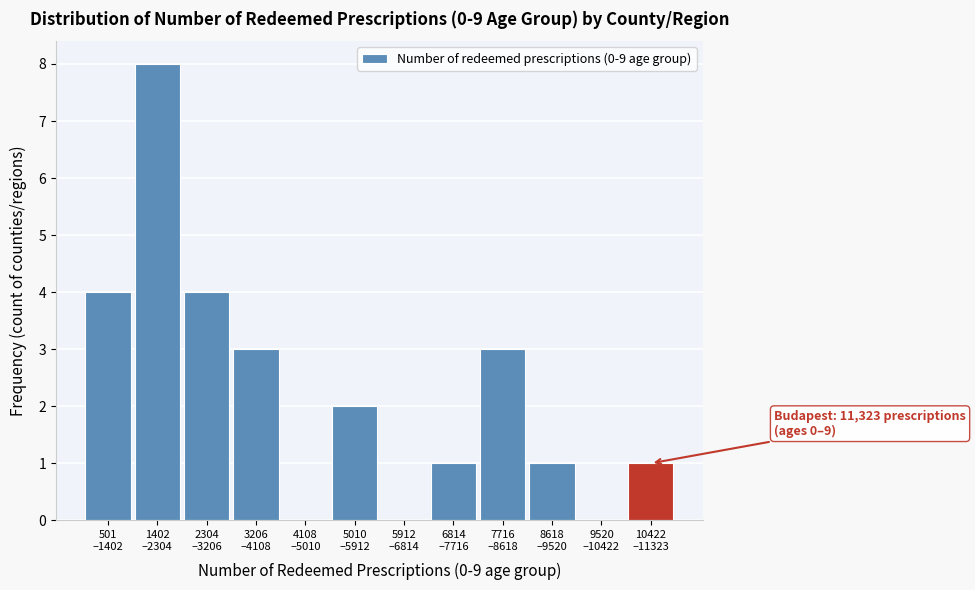

What is the greatest value displayed?

8